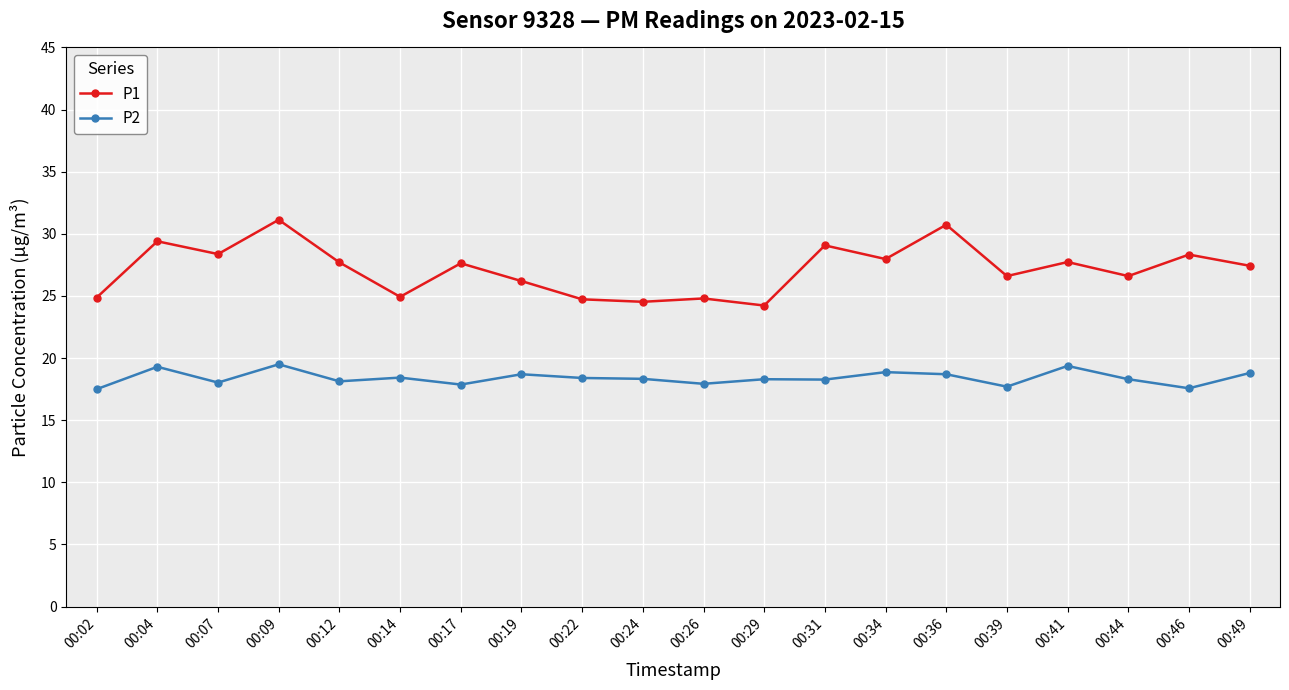

What is the difference between the P1 values at 00:46 and 00:44?

1.7